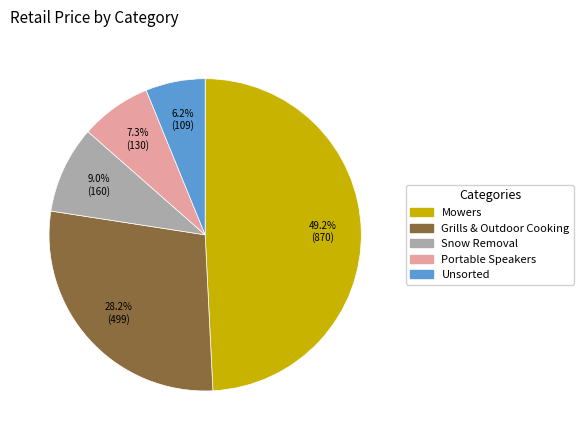

Does any single category account for the majority?

No